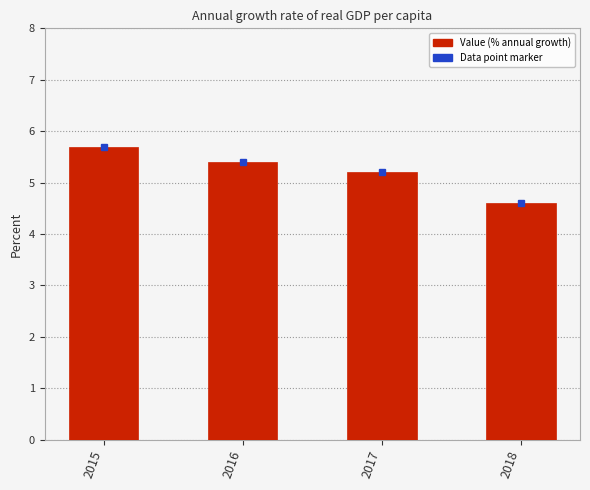

The value at 2015 is 1.4. True or false?

False